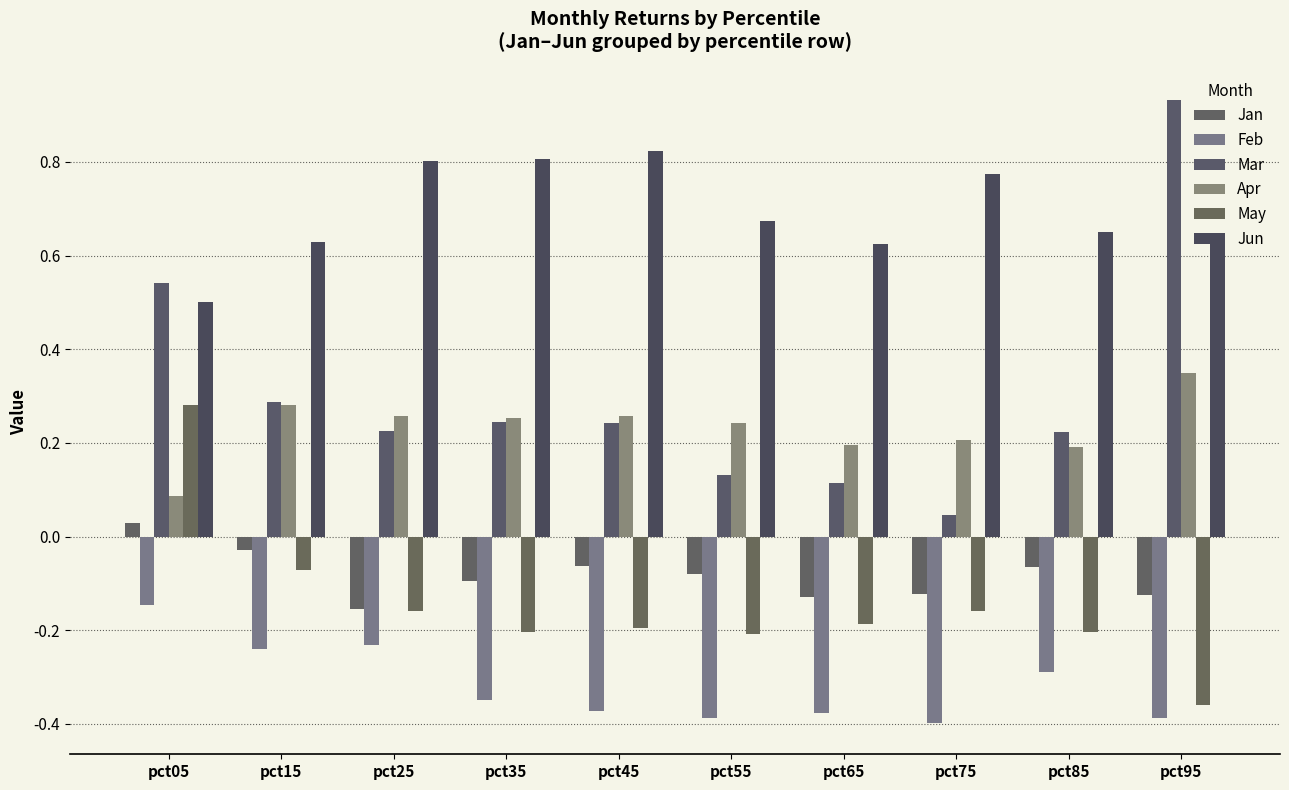

Reading right to left, transcribe all the data shown in this chart.

Jan: pct95=-0.1	pct85=-0.1	pct75=-0.1	pct65=-0.1	pct55=-0.1	pct45=-0.1	pct35=-0.1	pct25=-0.2	pct15=-0.0	pct05=0.0
Feb: pct95=-0.4	pct85=-0.3	pct75=-0.4	pct65=-0.4	pct55=-0.4	pct45=-0.4	pct35=-0.3	pct25=-0.2	pct15=-0.2	pct05=-0.1
Mar: pct95=0.9	pct85=0.2	pct75=0.0	pct65=0.1	pct55=0.1	pct45=0.2	pct35=0.2	pct25=0.2	pct15=0.3	pct05=0.5
Apr: pct95=0.3	pct85=0.2	pct75=0.2	pct65=0.2	pct55=0.2	pct45=0.3	pct35=0.3	pct25=0.3	pct15=0.3	pct05=0.1
May: pct95=-0.4	pct85=-0.2	pct75=-0.2	pct65=-0.2	pct55=-0.2	pct45=-0.2	pct35=-0.2	pct25=-0.2	pct15=-0.1	pct05=0.3
Jun: pct95=0.6	pct85=0.6	pct75=0.8	pct65=0.6	pct55=0.7	pct45=0.8	pct35=0.8	pct25=0.8	pct15=0.6	pct05=0.5